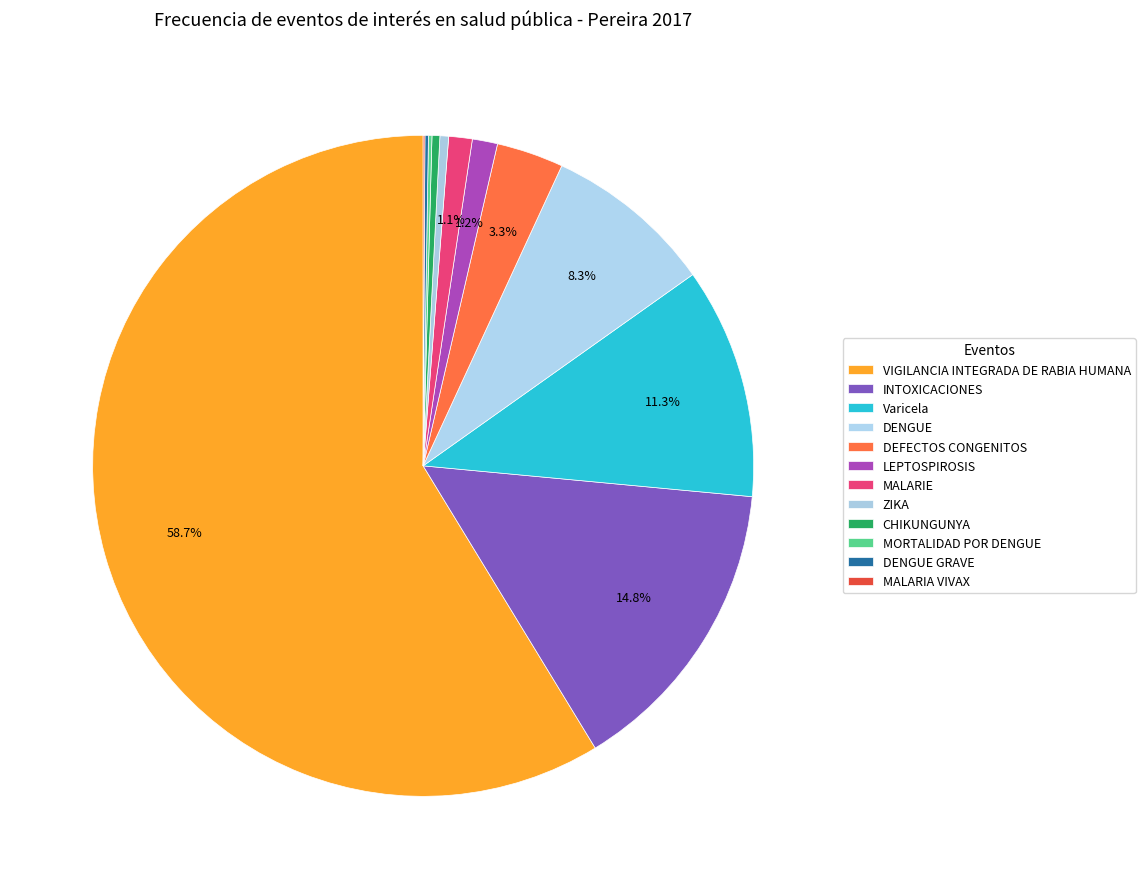

Does MALARIA VIVAX represent more than half of the total?

No